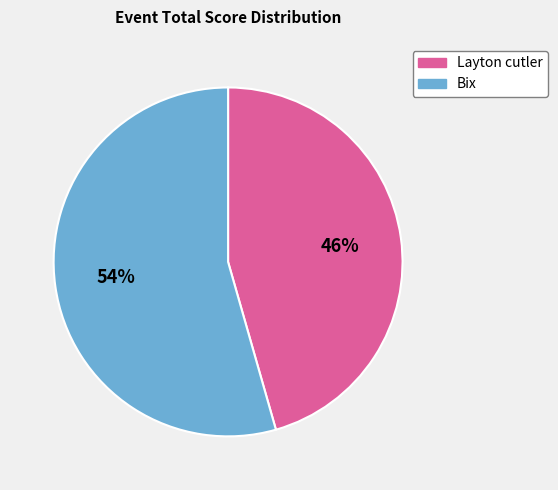

What percentage is the Layton cutler slice, to the nearest percent?

46%